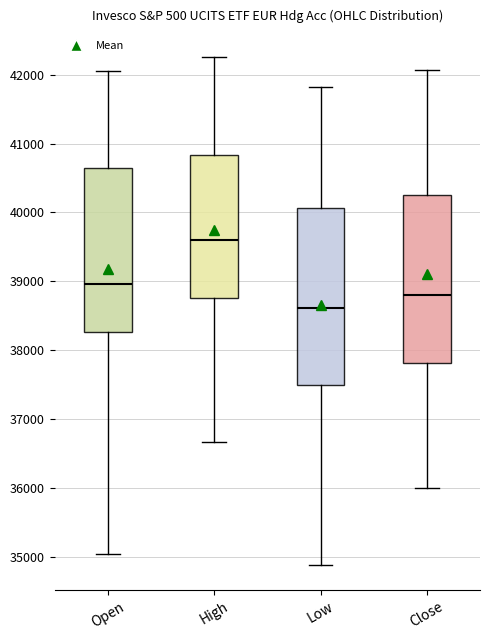

Which box has the lowest median line?

Low